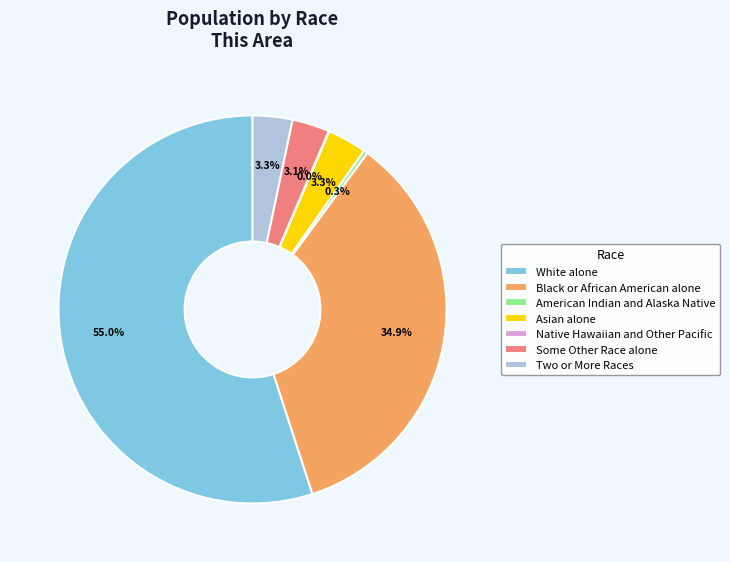

What percentage is the Asian alone slice, to the nearest percent?

3%